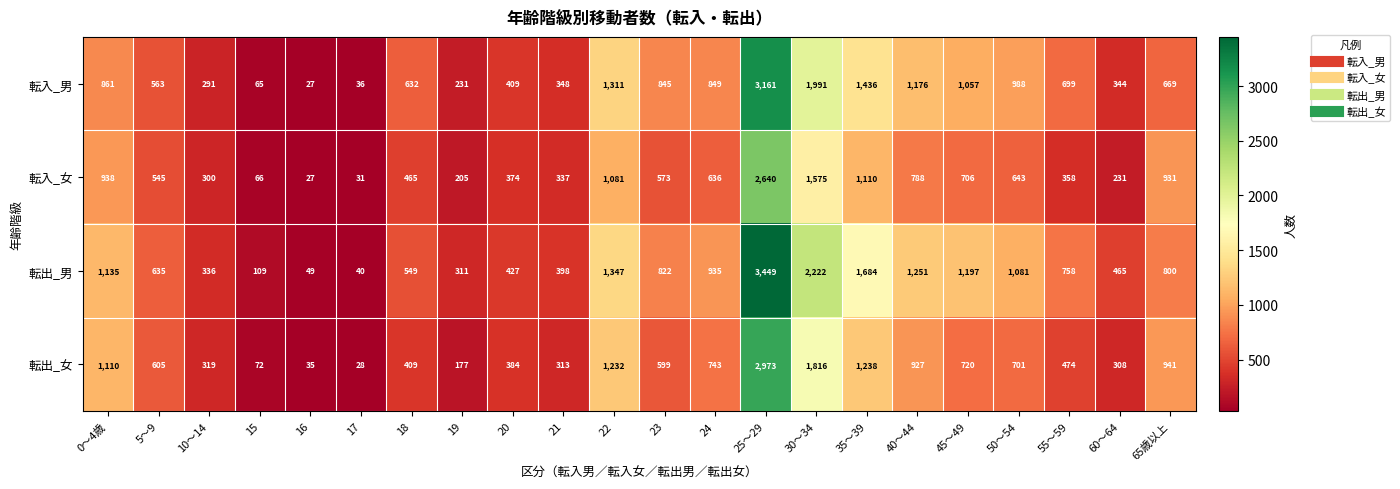

What is the difference between the second highest and minimum values in the 転入_女 series?

1548